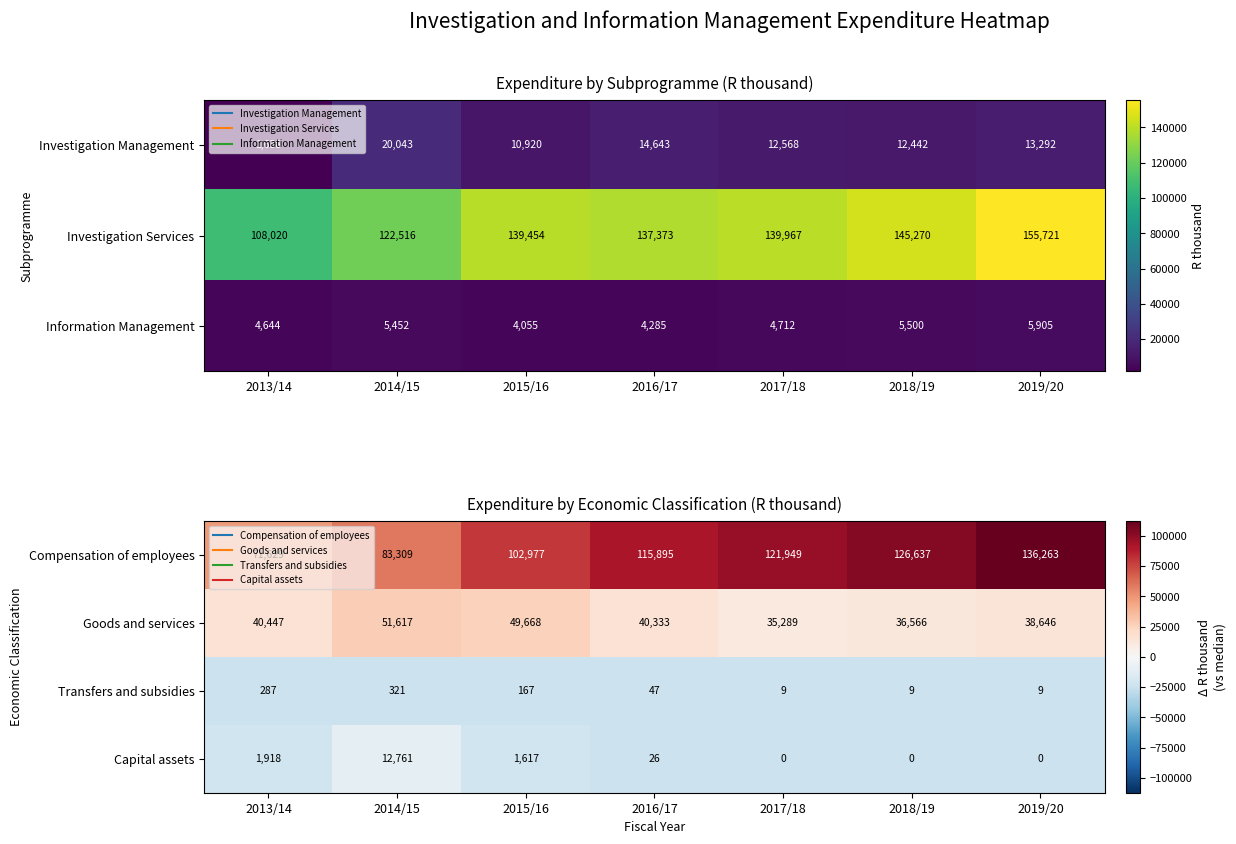

Which has a higher value, 2013/14 or 2015/16?

2015/16